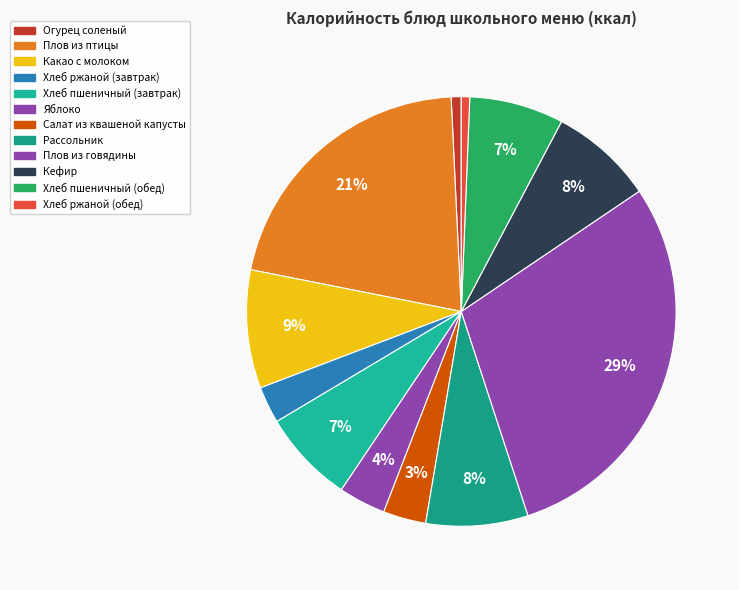

True or false: Рассольник accounts for 1% of the total.

False